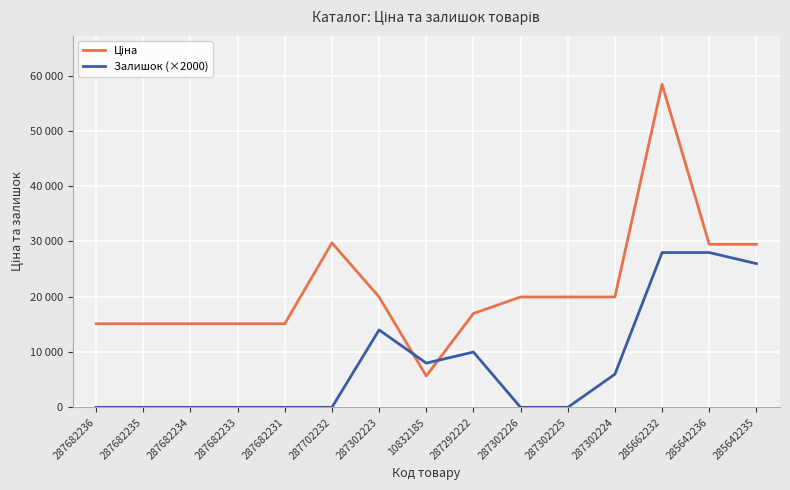

What is the difference between the highest and lowest values at 285642235?

3491.5